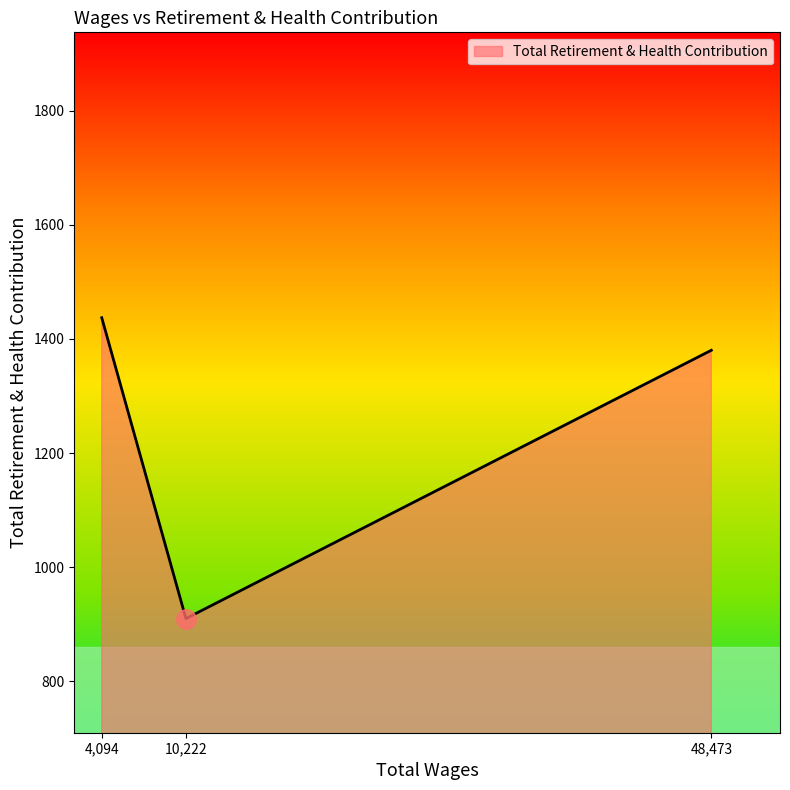

The chart shows a value of 1437 at 4,094. True or false?

True